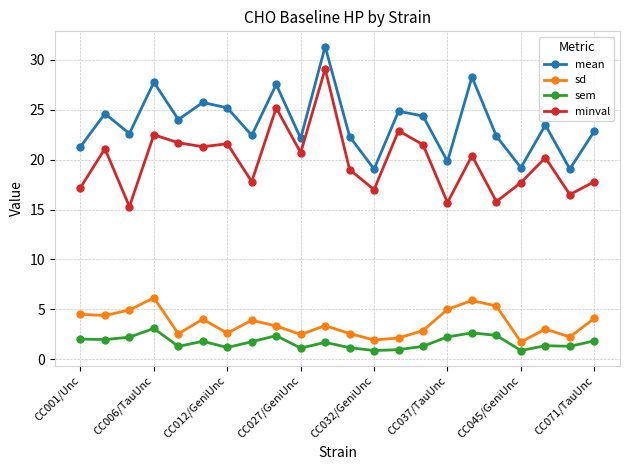

Which series has the largest total across all categories?

mean